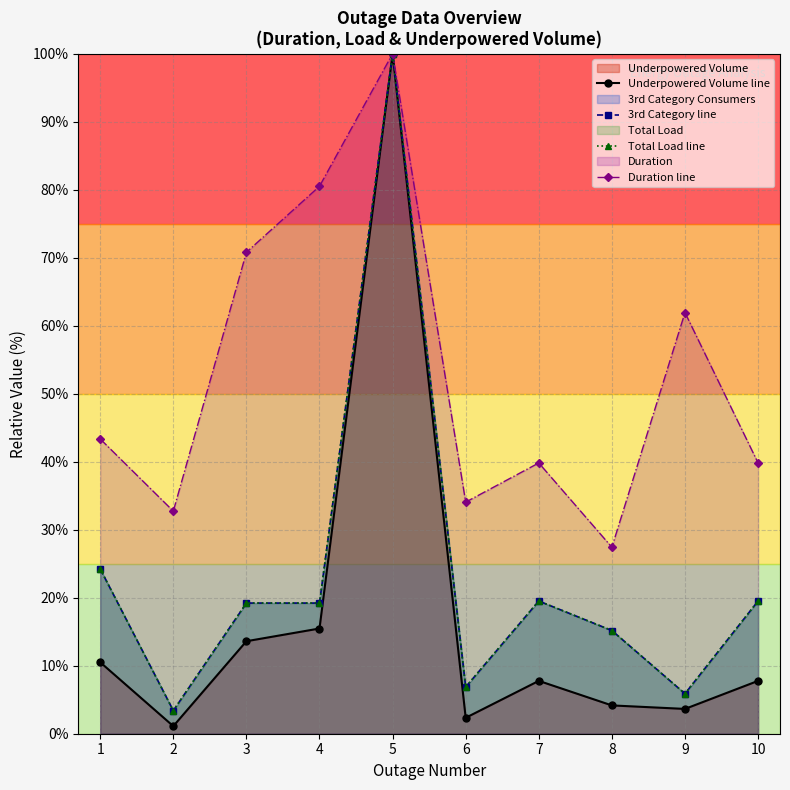

Which series has the largest total across all categories?

Duration line